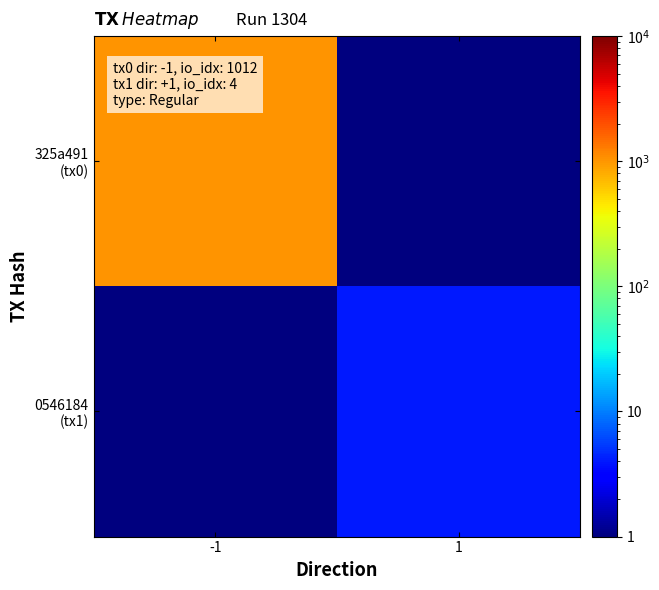

Which series has the largest range (max minus min)?

325a491 (tx0)